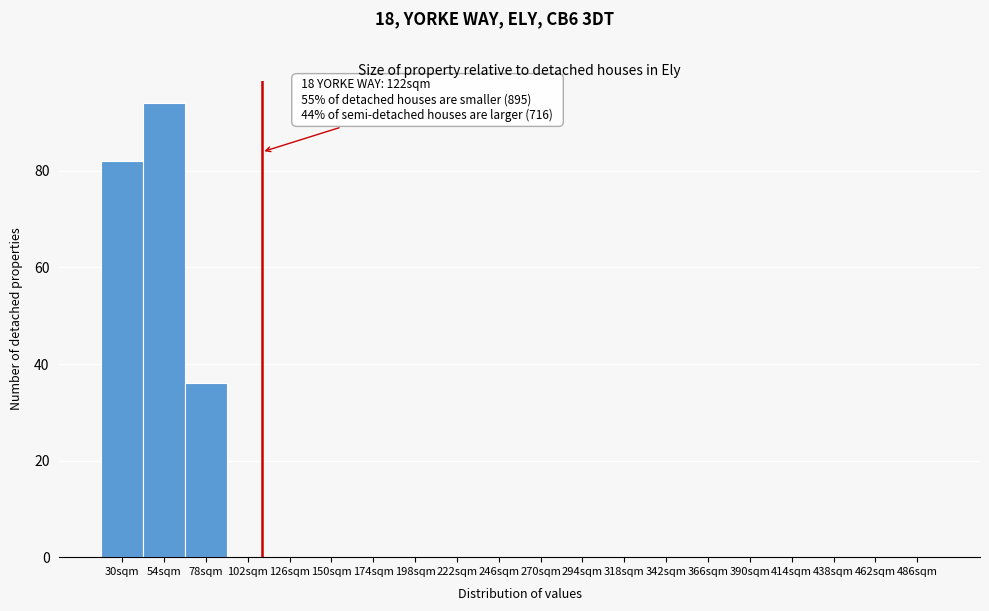

Reading left to right, list all the values displayed in this chart.

30sqm=82	54sqm=94	78sqm=36	102sqm=0	126sqm=0	150sqm=0	174sqm=0	198sqm=0	222sqm=0	246sqm=0	270sqm=0	294sqm=0	318sqm=0	342sqm=0	366sqm=0	390sqm=0	414sqm=0	438sqm=0	462sqm=0	486sqm=0